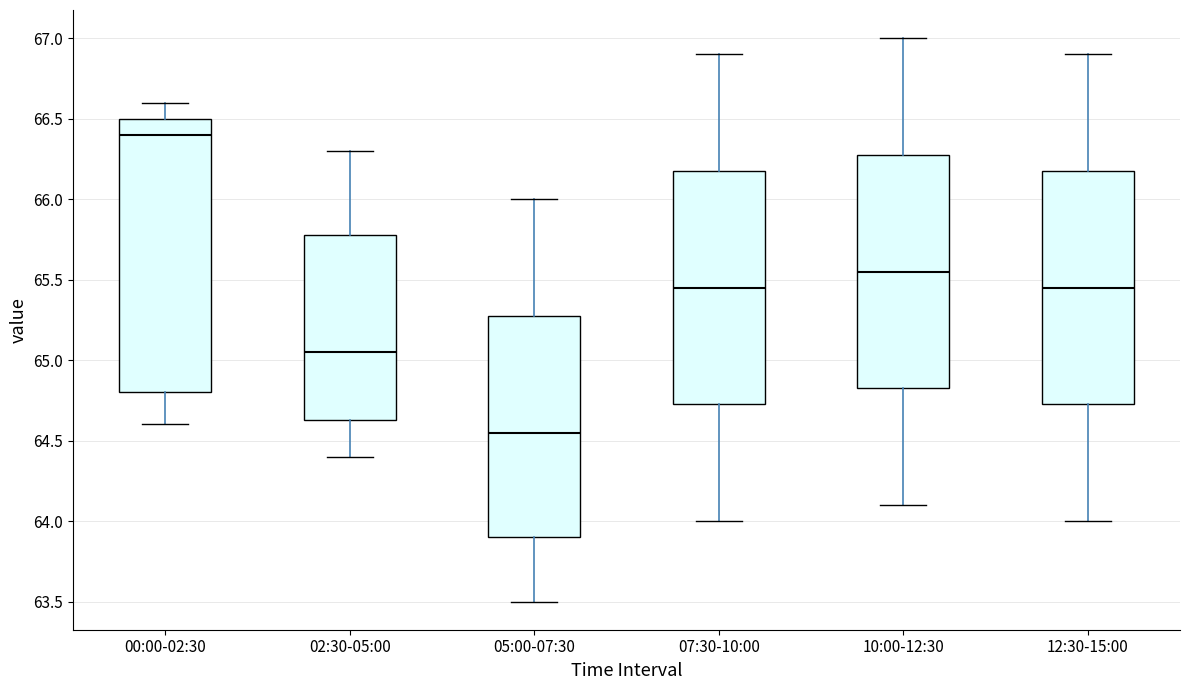

Reading left to right, transcribe this box plot: for each box, give where its median line is, the range the box spans, and where its two whiskers end, as read against the y-axis. The values are not printed on the chart, so give them approximately, as read against the axis.

00:00-02:30: median 66.40, box 64.80 to 66.50, whiskers 64.60 to 66.60
02:30-05:00: median 65.05, box 64.65 to 65.80, whiskers 64.40 to 66.30
05:00-07:30: median 64.55, box 63.90 to 65.30, whiskers 63.50 to 66.00
07:30-10:00: median 65.45, box 64.75 to 66.20, whiskers 64.00 to 66.90
10:00-12:30: median 65.55, box 64.85 to 66.30, whiskers 64.10 to 67.00
12:30-15:00: median 65.45, box 64.75 to 66.20, whiskers 64.00 to 66.90